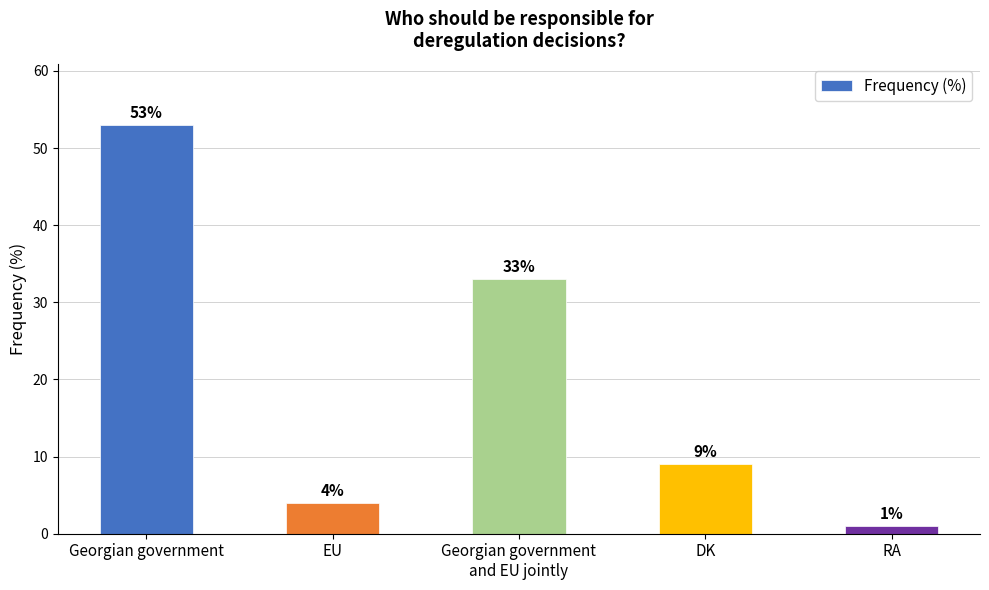

Reading left to right, list all the values displayed in this chart.

53	4	33	9	1